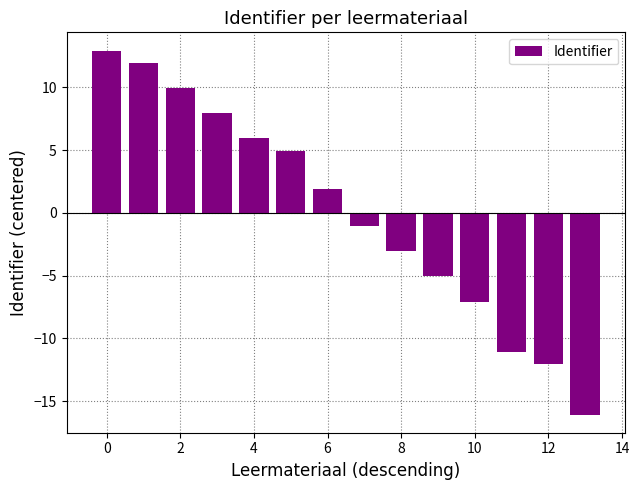

What is the smallest value displayed?

-16.1